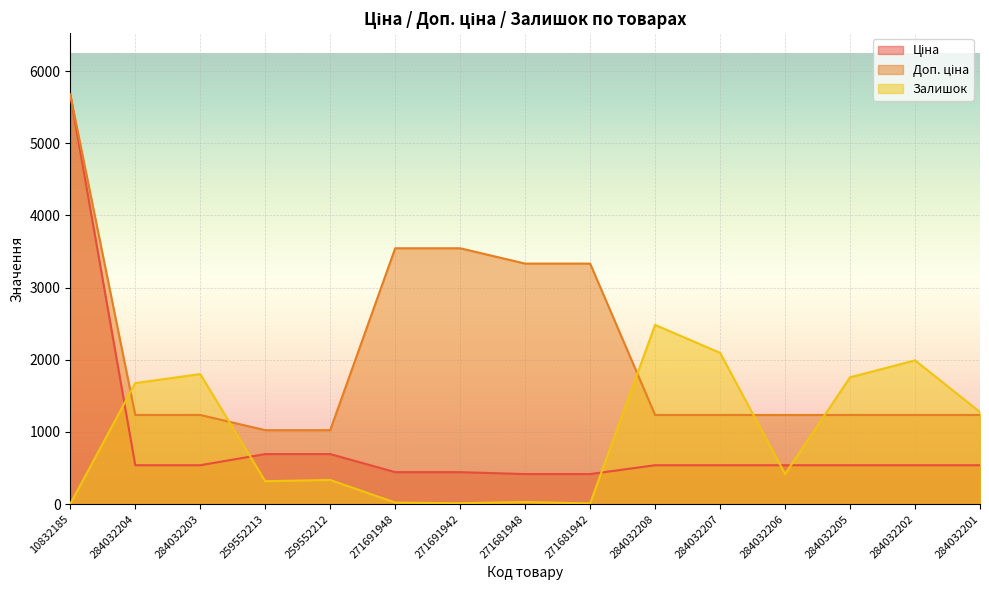

True or false: Доп. ціна and Ціна intersect in this chart.

False